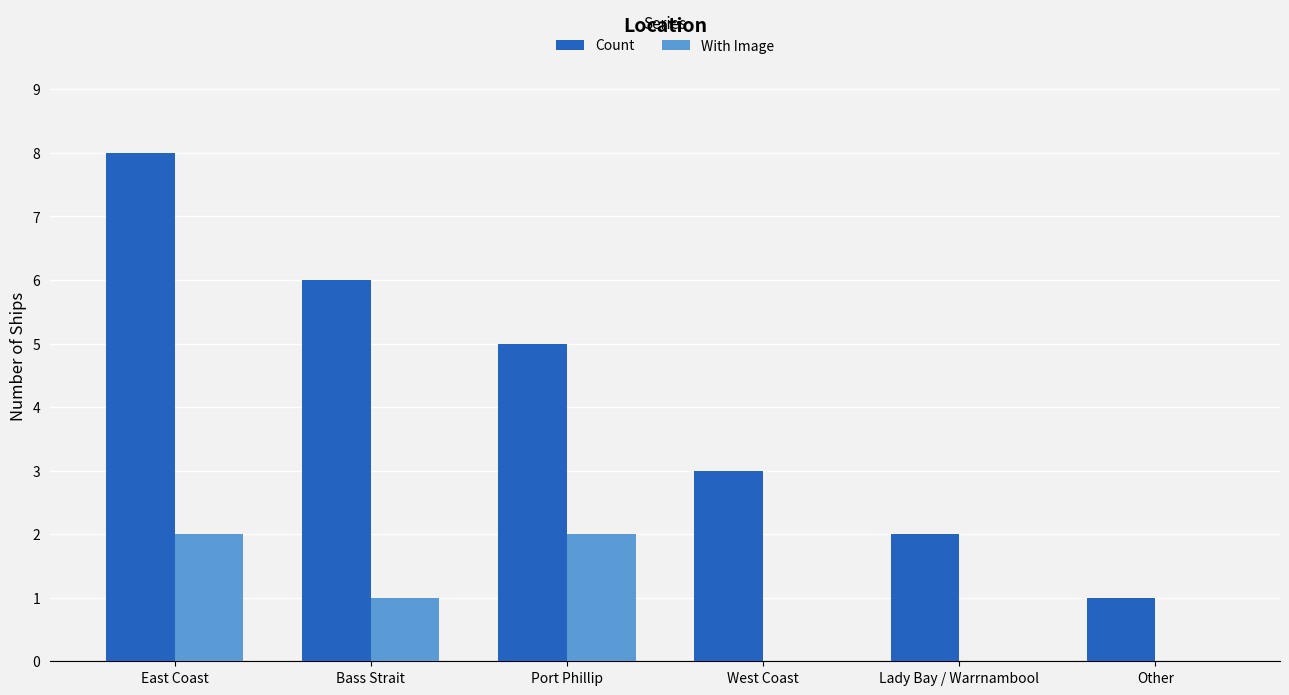

Is the value of With Image at Bass Strait greater than the value of Count at West Coast?

No